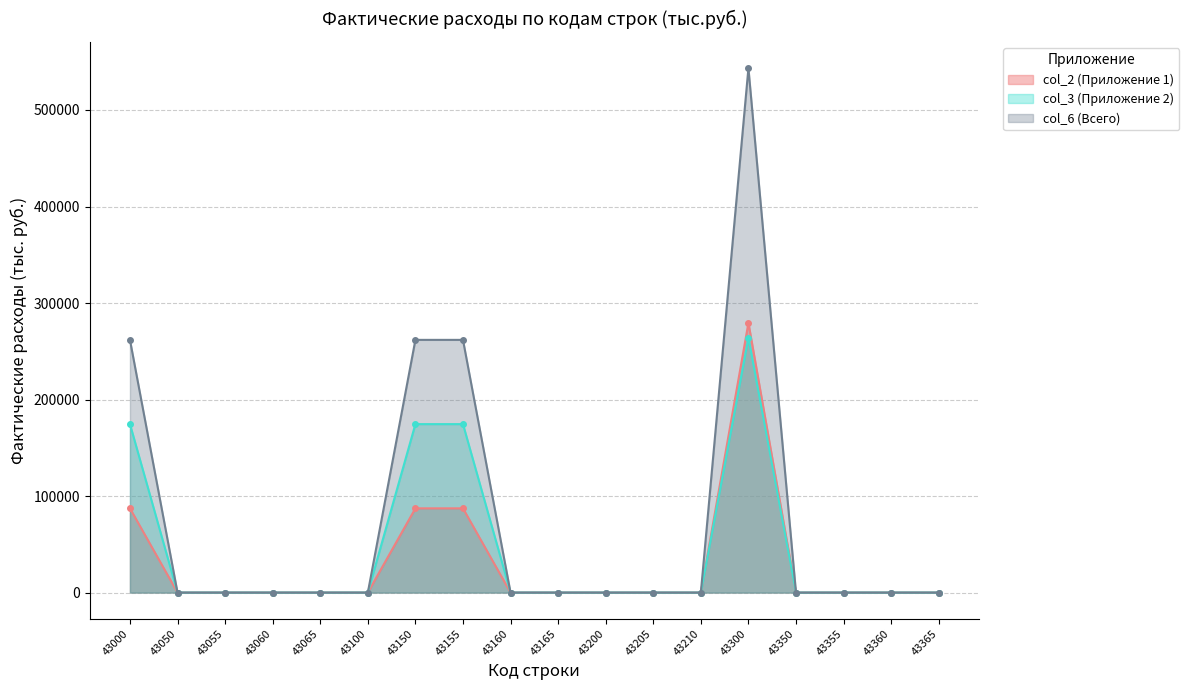

True or false: col_2 (Приложение 1) has more than 2 interior local peaks.

False